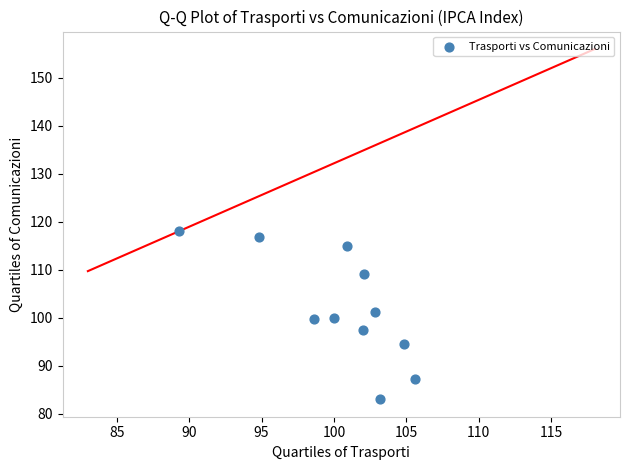

What is the range of Y values (max minus min)?

35.0